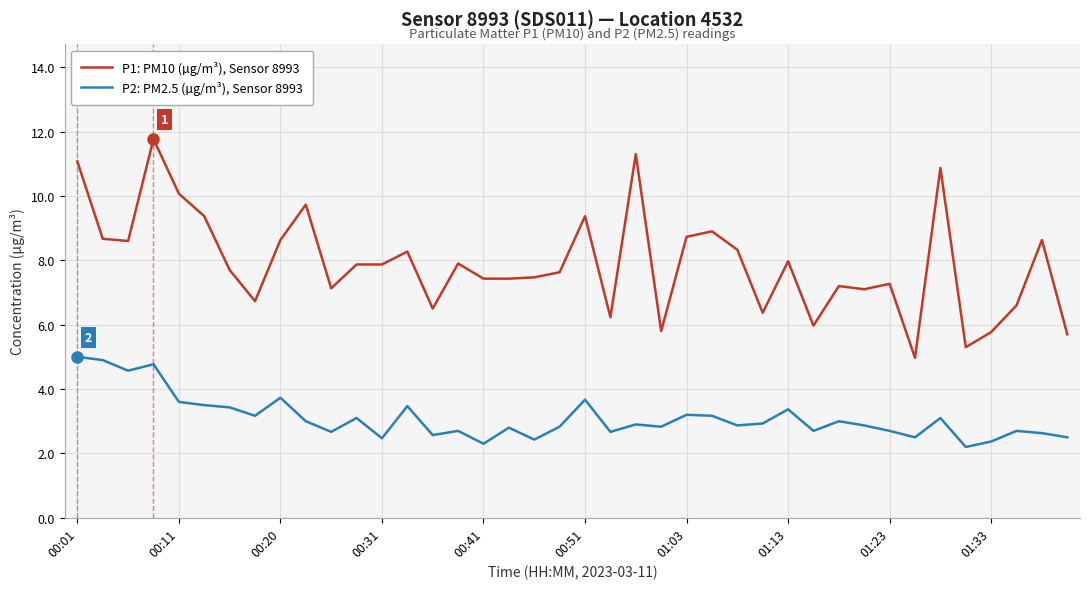

What is the minimum value shown in the chart?

2.2